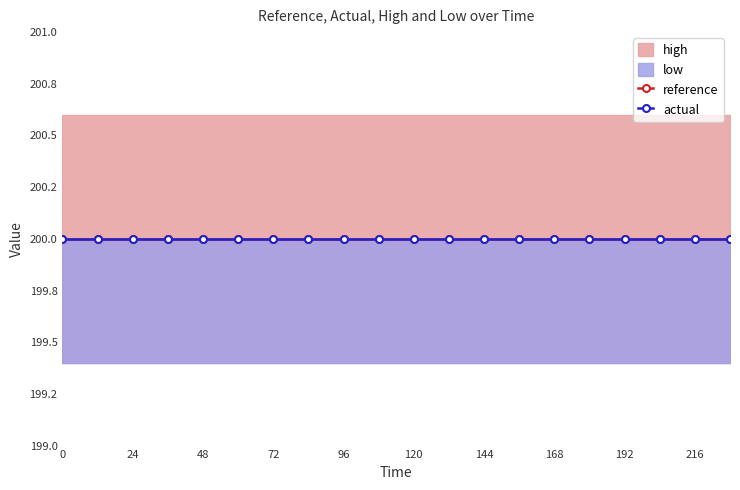

True or false: reference and low intersect in this chart.

False